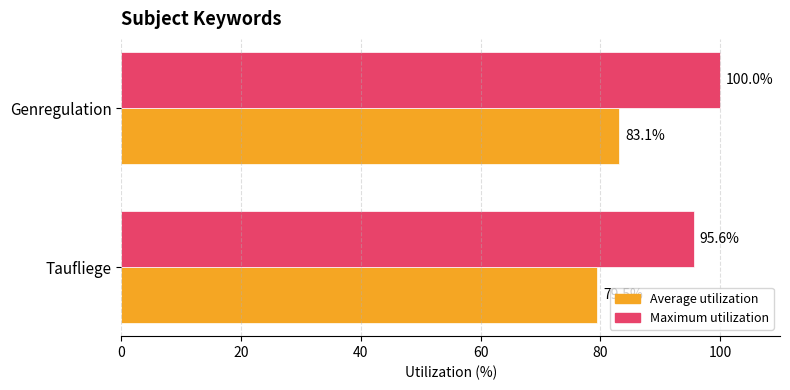

At which label does Average utilization reach its peak?

Genregulation